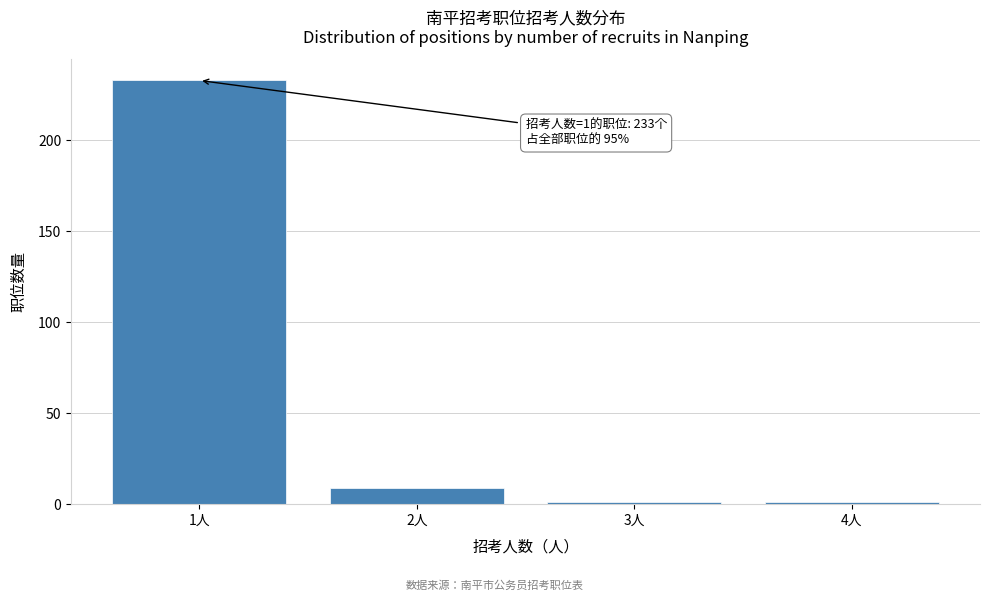

Reading left to right, list all the values displayed in this chart.

233	9	1	1